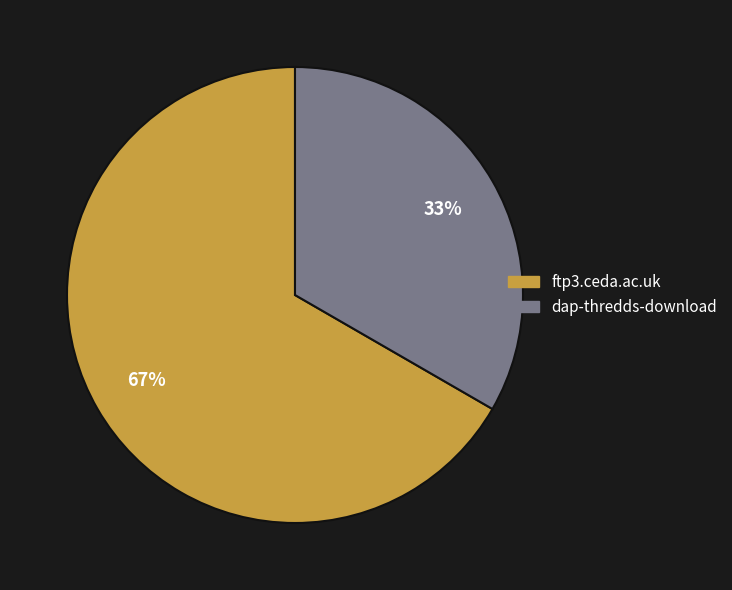

The dap-thredds-download slice represents 40% of the pie. True or false?

False